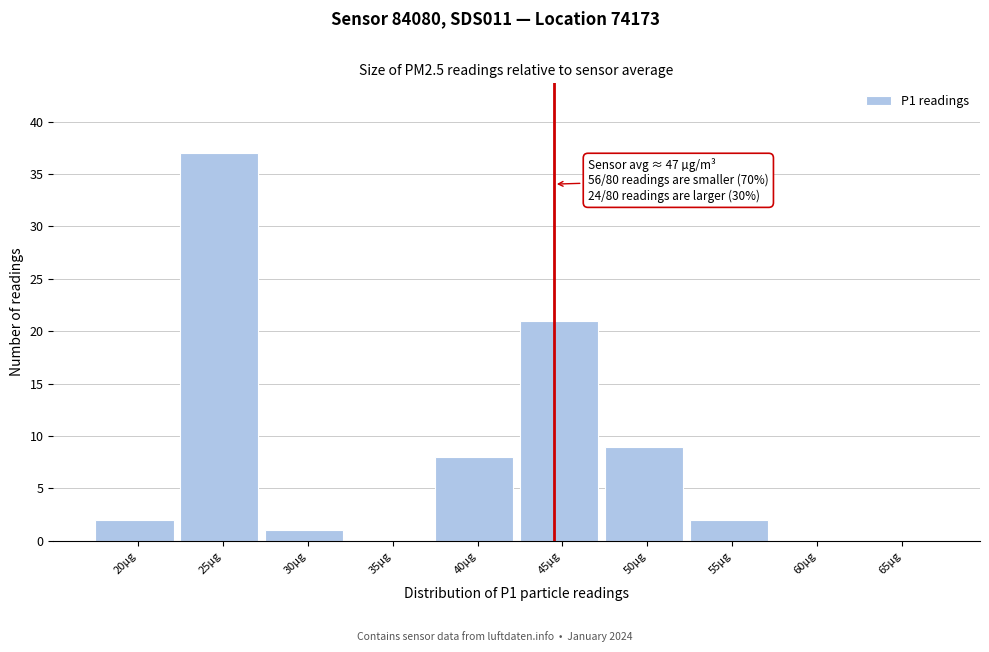

Reading right to left, transcribe all the data shown in this chart.

65µg=0	60µg=0	55µg=2	50µg=9	45µg=21	40µg=8	35µg=0	30µg=1	25µg=37	20µg=2